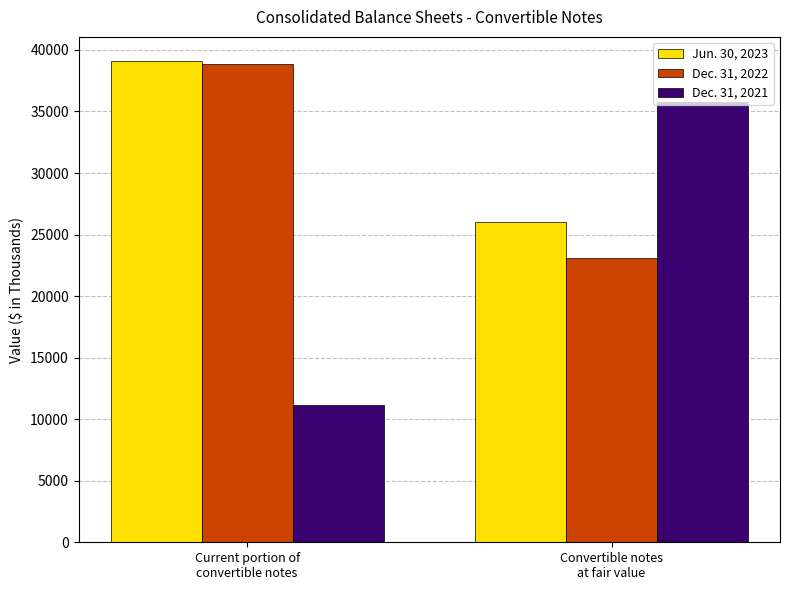

What position from the right is Current portion of
convertible notes?

2